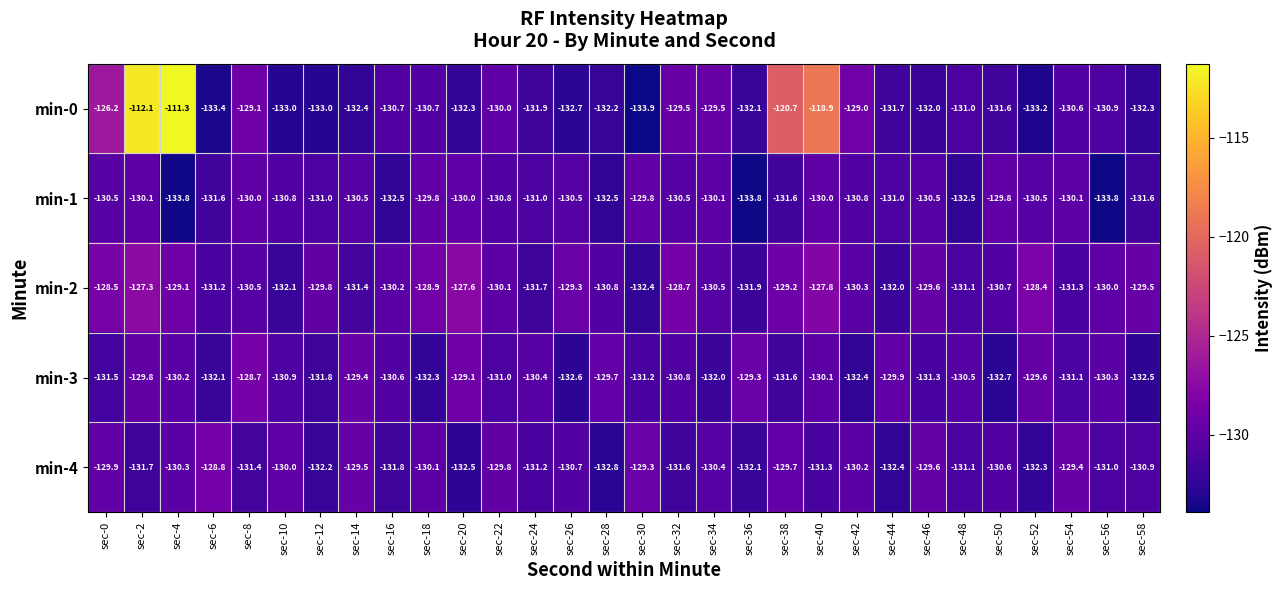

How many distinct data groups are displayed?

5